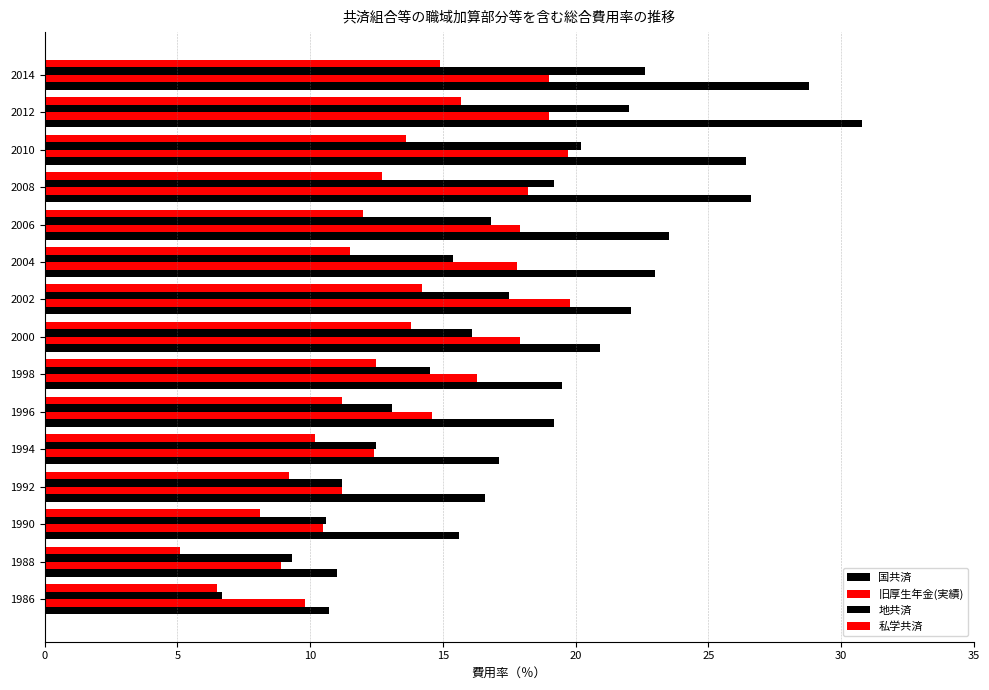

How many series are shown in this chart?

4